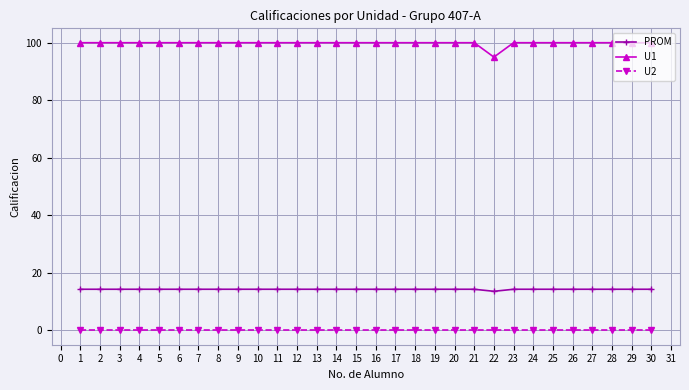

True or false: PROM and U2 cross at least once.

False